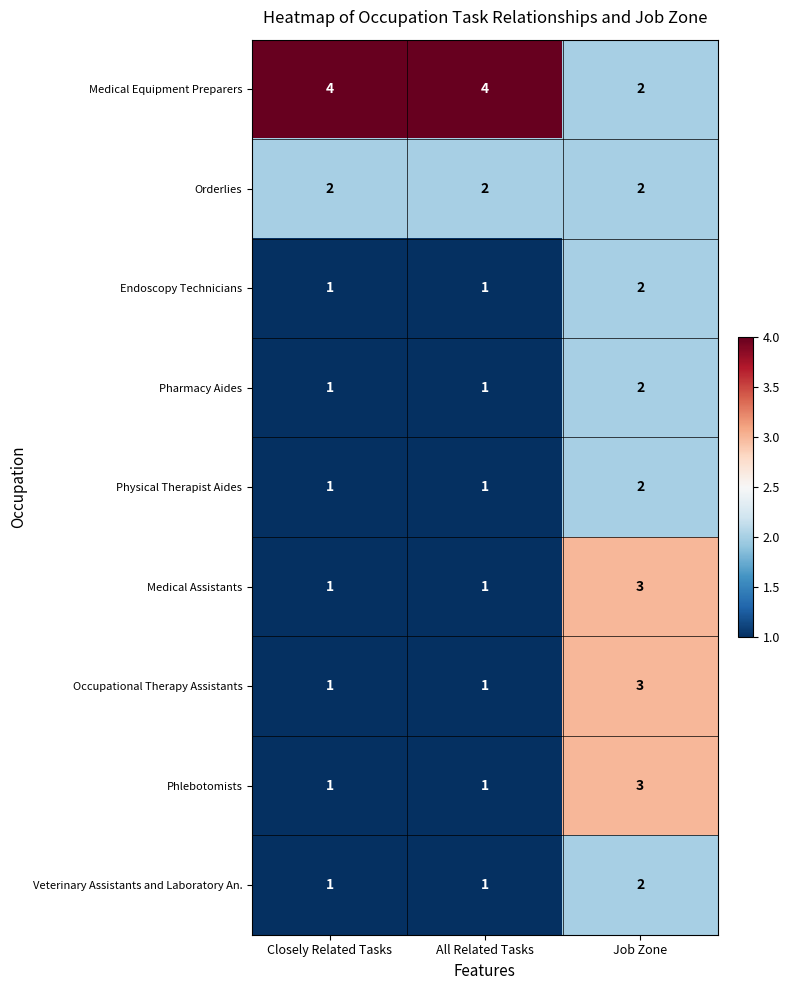

How many Phlebotomists values are between 1 and 3?

3